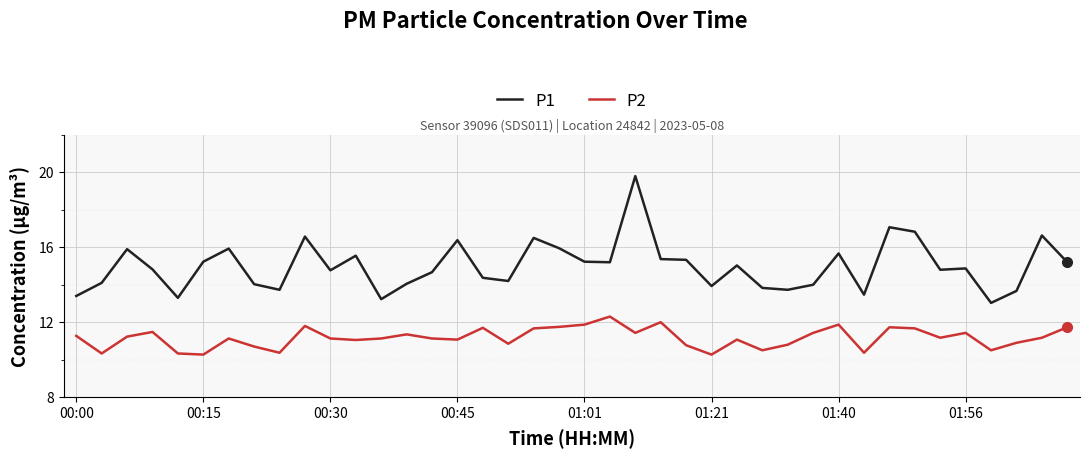

What is the difference between the maximum and minimum values in the P1 series?

6.8